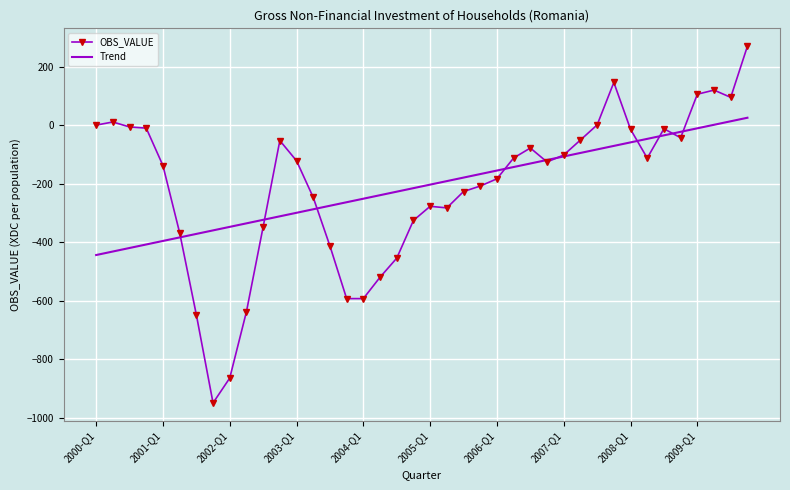

List the series in order of their peak value, highest first.

OBS_VALUE, Trend